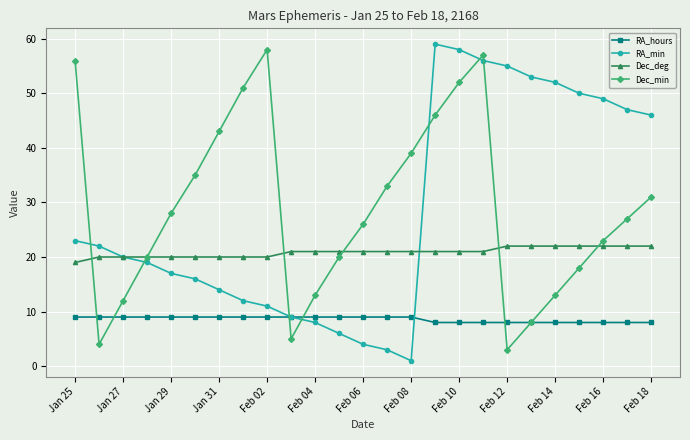

What is the maximum value shown in the chart?

59